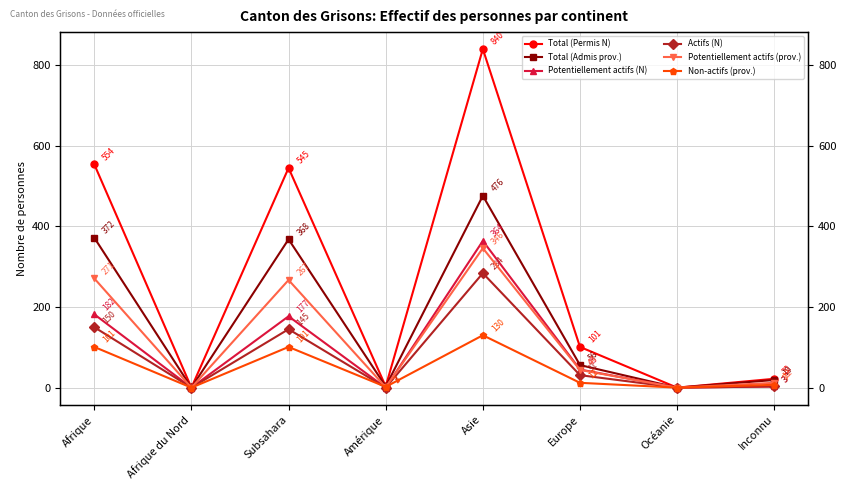

At which label does Potentiellement actifs (prov.) reach its peak?

Asie